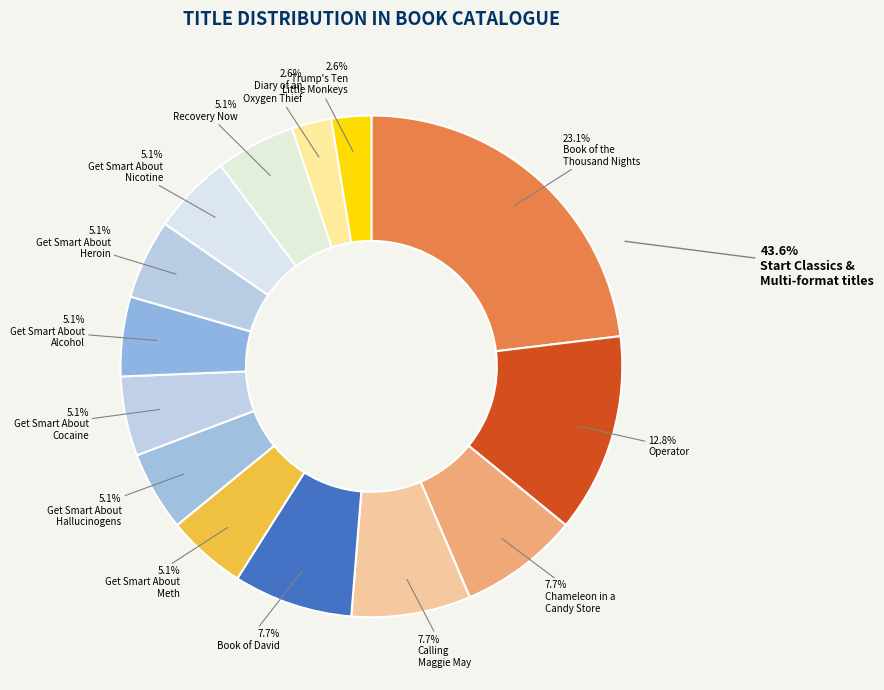

How many slices are in this pie chart?

14